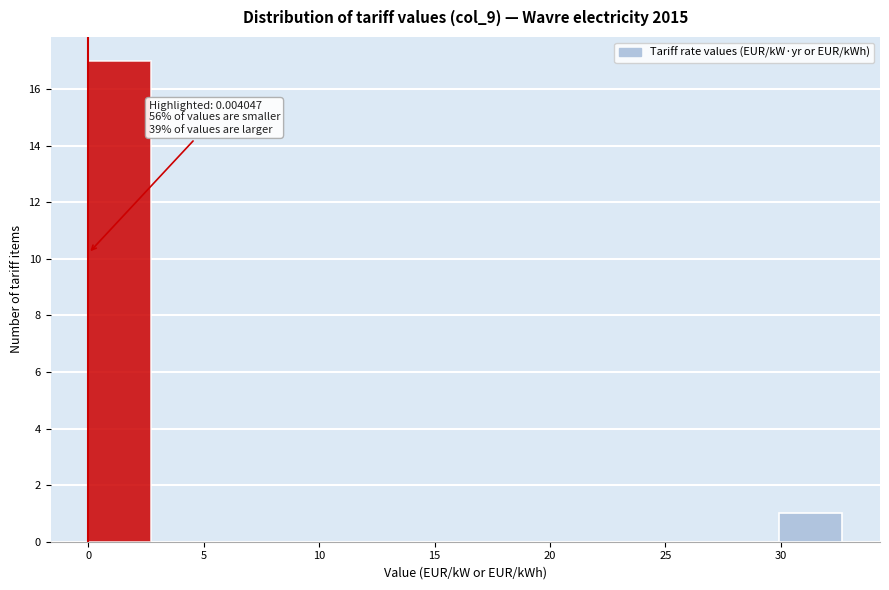

Which range on the x-axis has the tallest bar?

0.0 to 2.5